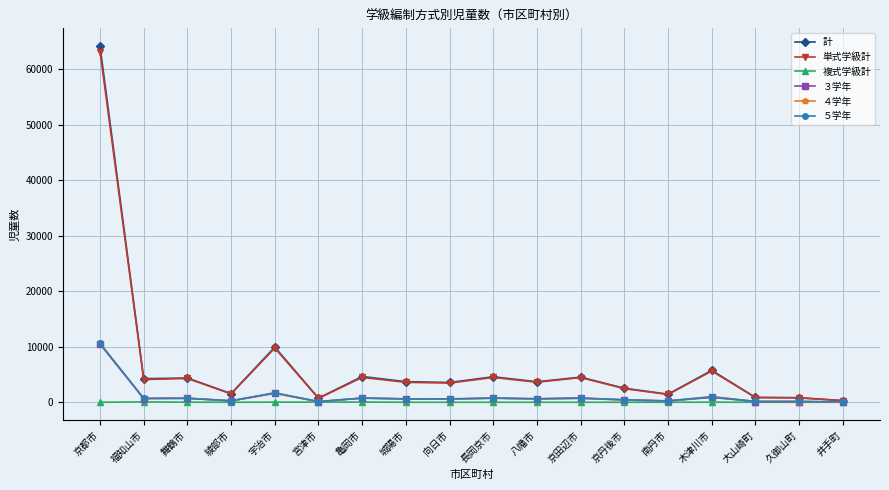

What is the maximum value shown in the chart?

64155